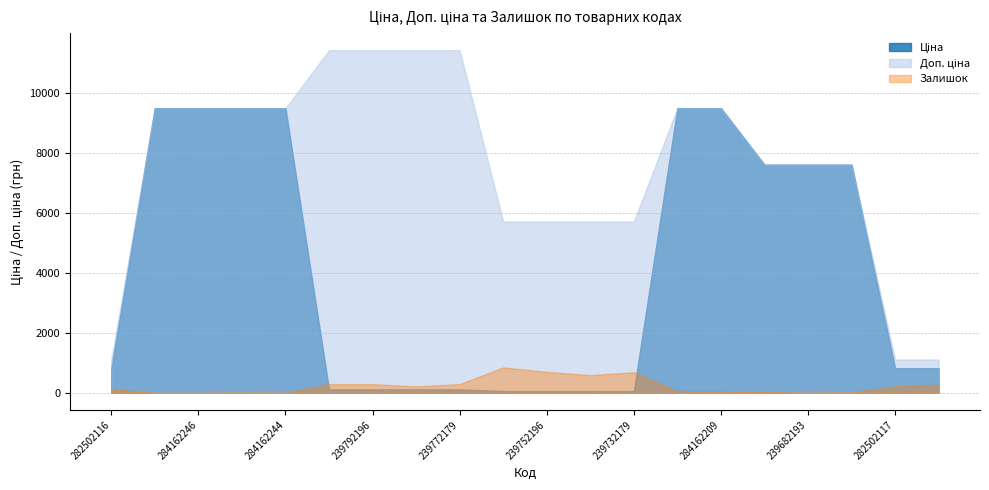

What is the sum of all Ціна values?

82810.1